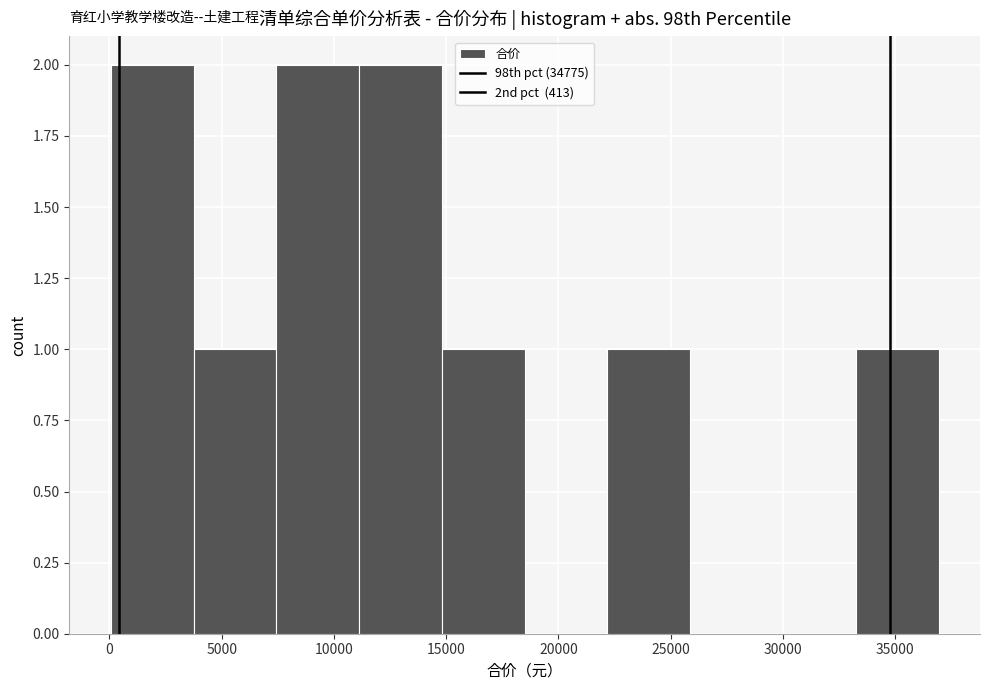

Reading left to right, transcribe this chart: for each bar, give the range it covers on the x-axis and its height. Neither the bar edges nor the heights are printed on the chart, so give them approximately, as read against the axes.

0 to 3500: 2
3500 to 7500: 1
7500 to 11000: 2
11000 to 15000: 2
15000 to 18500: 1
18500 to 22000: 0
22000 to 26000: 1
26000 to 29500: 0
29500 to 33000: 0
33000 to 37000: 1